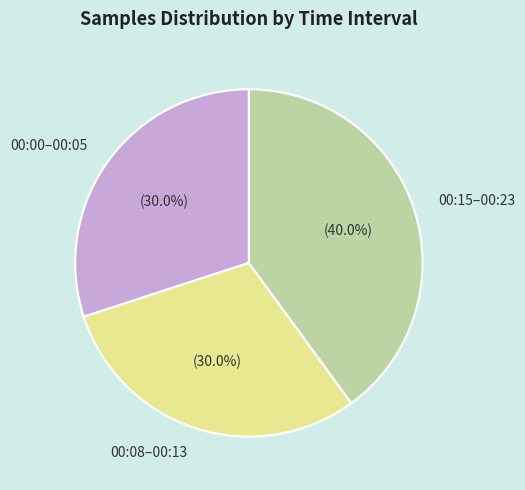

Combined, what portion of the pie is 00:08–00:13 and 00:15–00:23?

70.0%